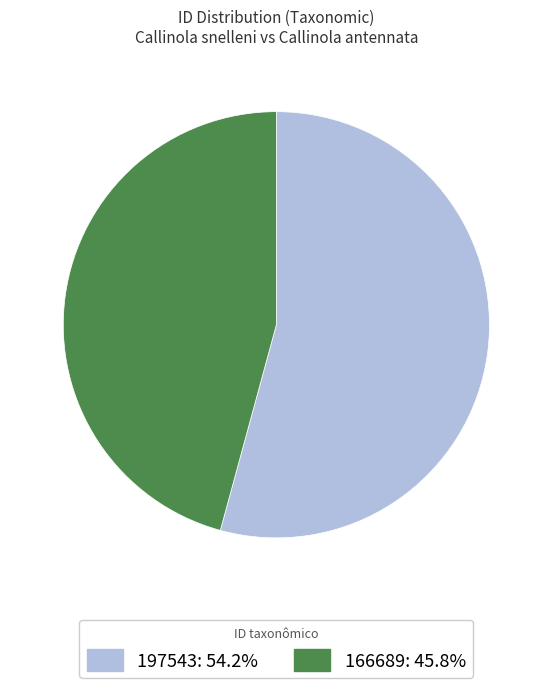

How many slices are in this pie chart?

2